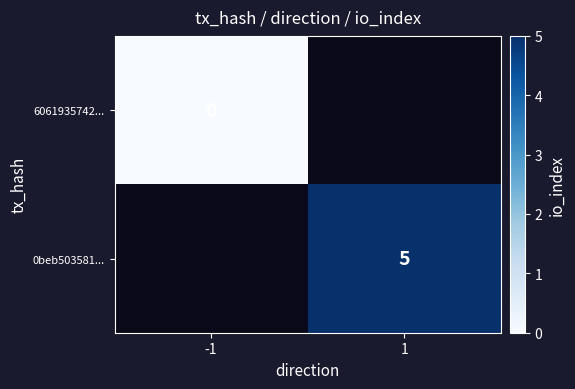

How many series are shown in this chart?

2